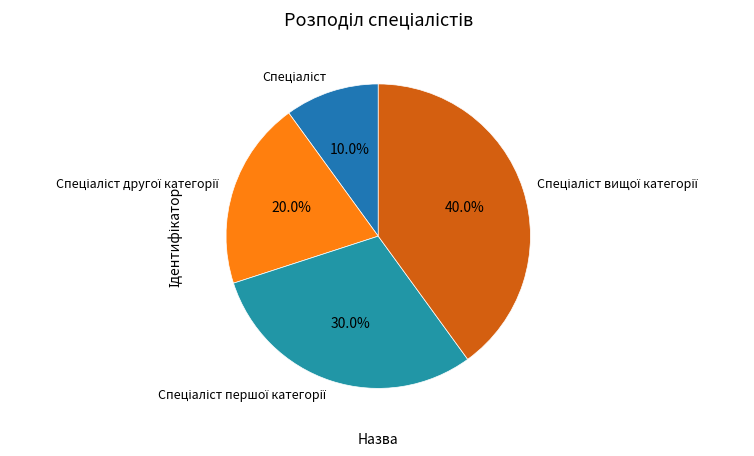

Is there any slice that represents more than half of the pie?

No